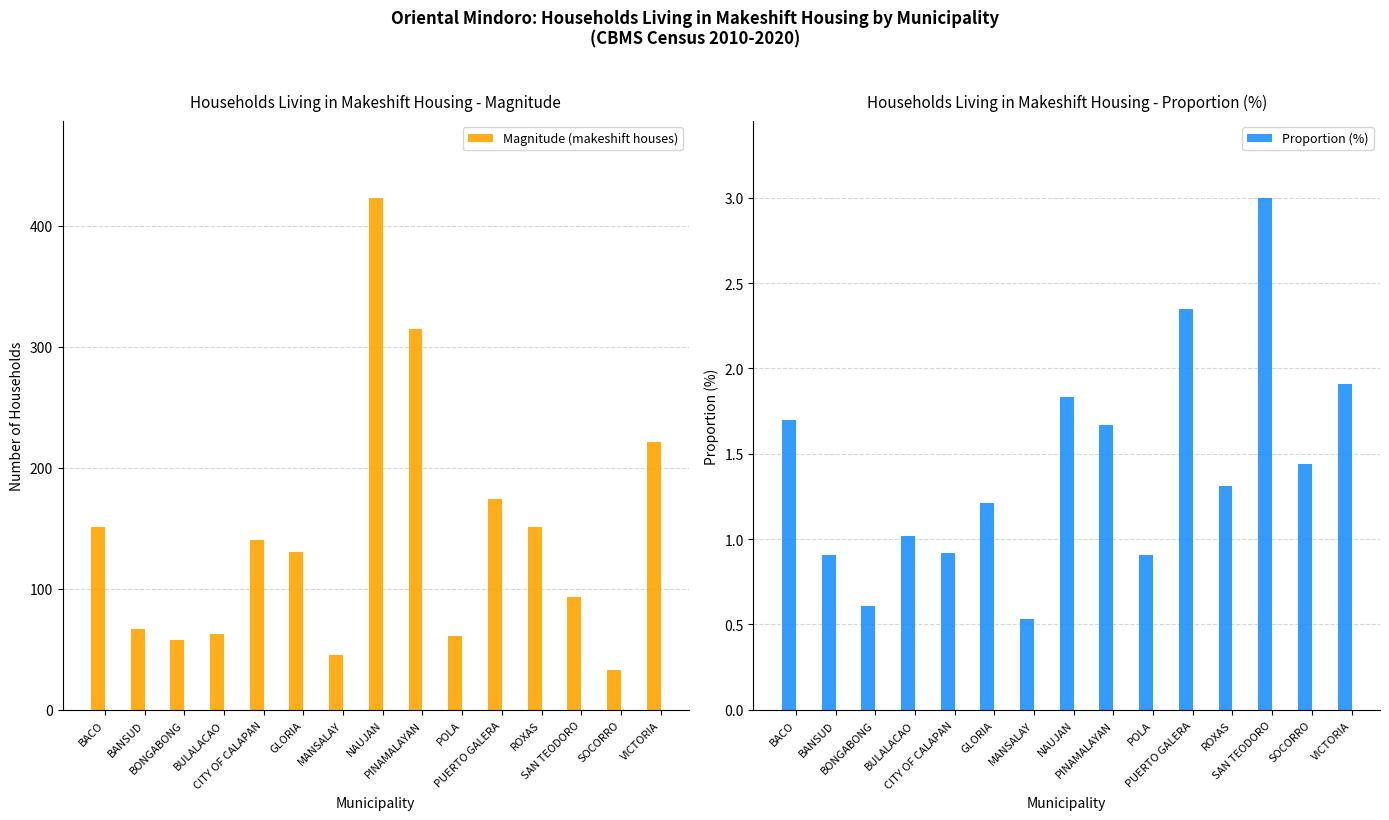

What is the average value of the Proportion (%) series?

1.4